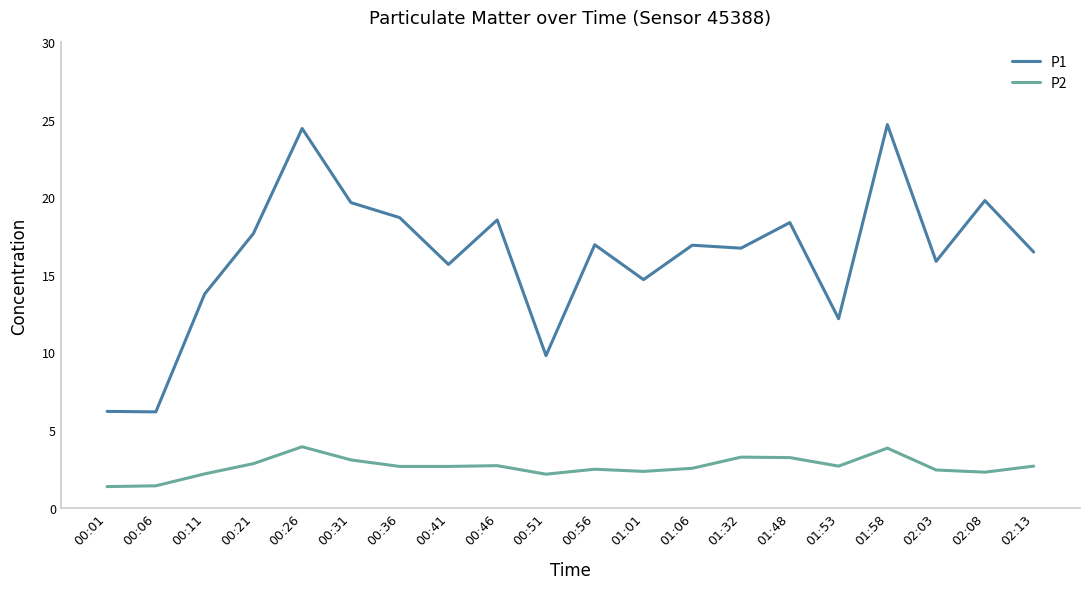

How many lines are shown in the chart?

2